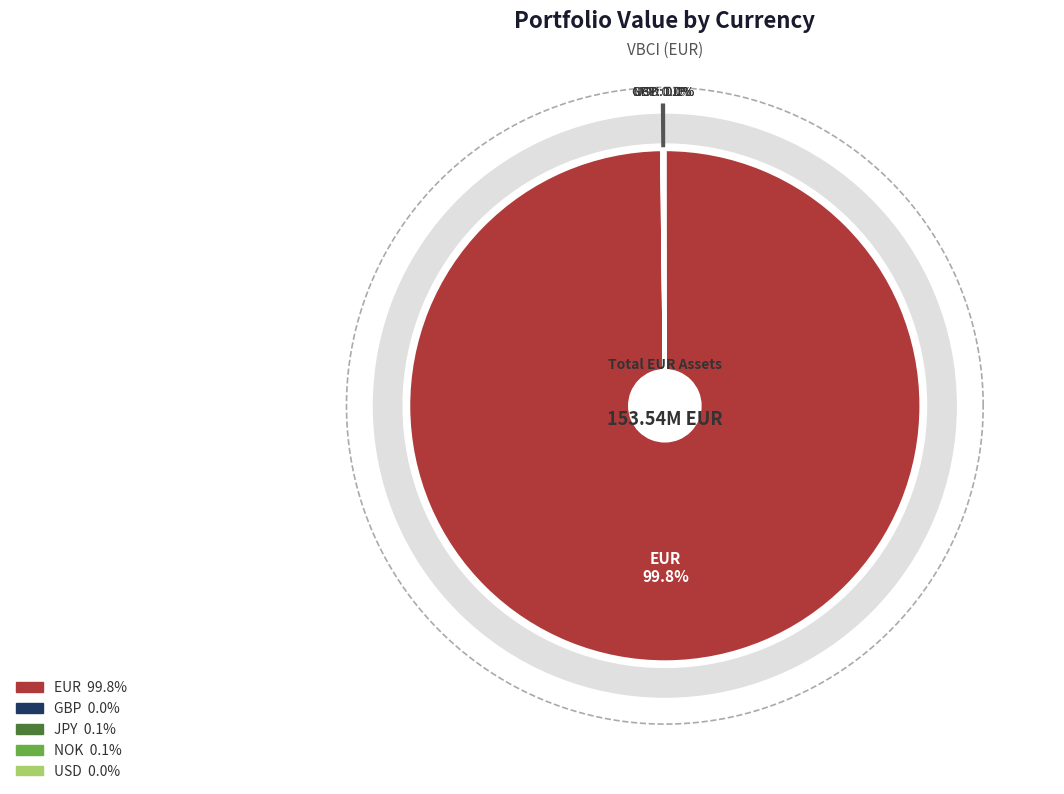

To the nearest percent, what is the average slice percentage?

20%